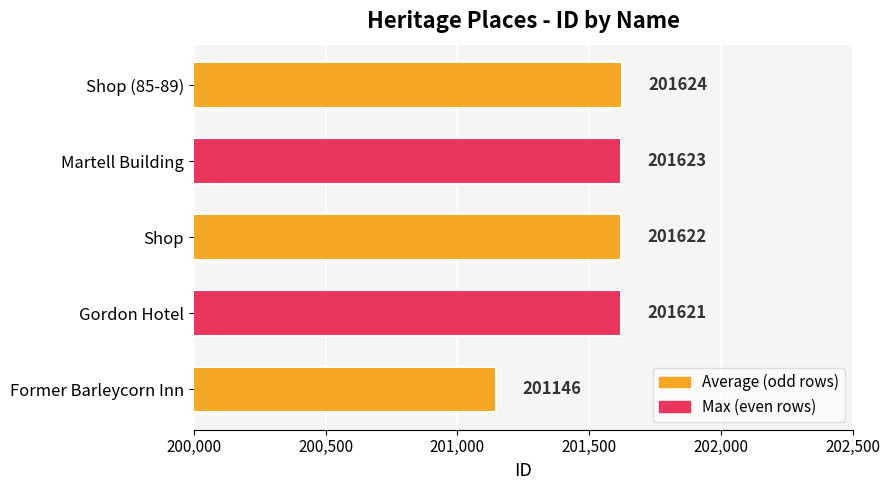

What is the approximate value at Former Barleycorn Inn, to the nearest 50?

201150